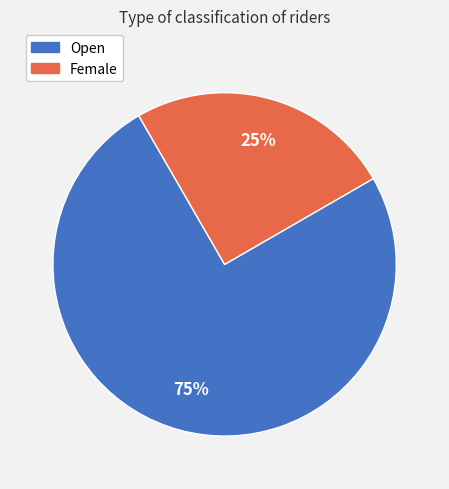

What is the largest slice in the pie chart?

Open